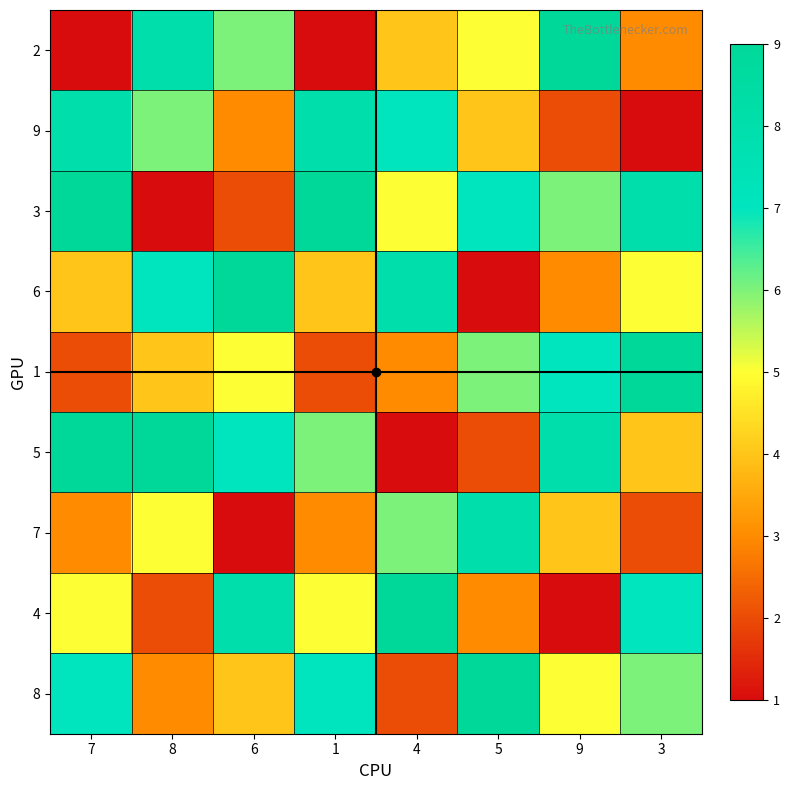

Which series changed the most between 7 and 1?

5